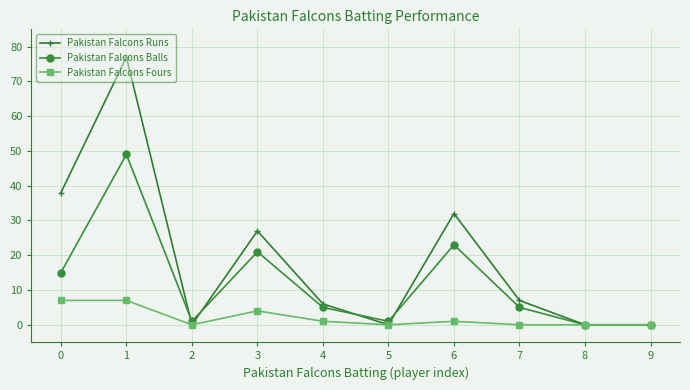

The Pakistan Falcons Runs series shows 6 at 4. True or false?

True